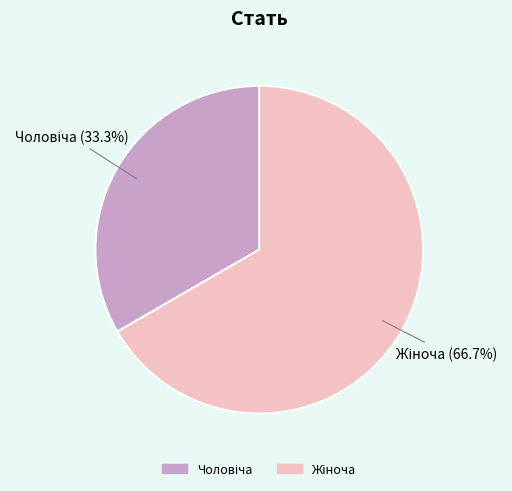

Does any single category account for the majority?

Yes